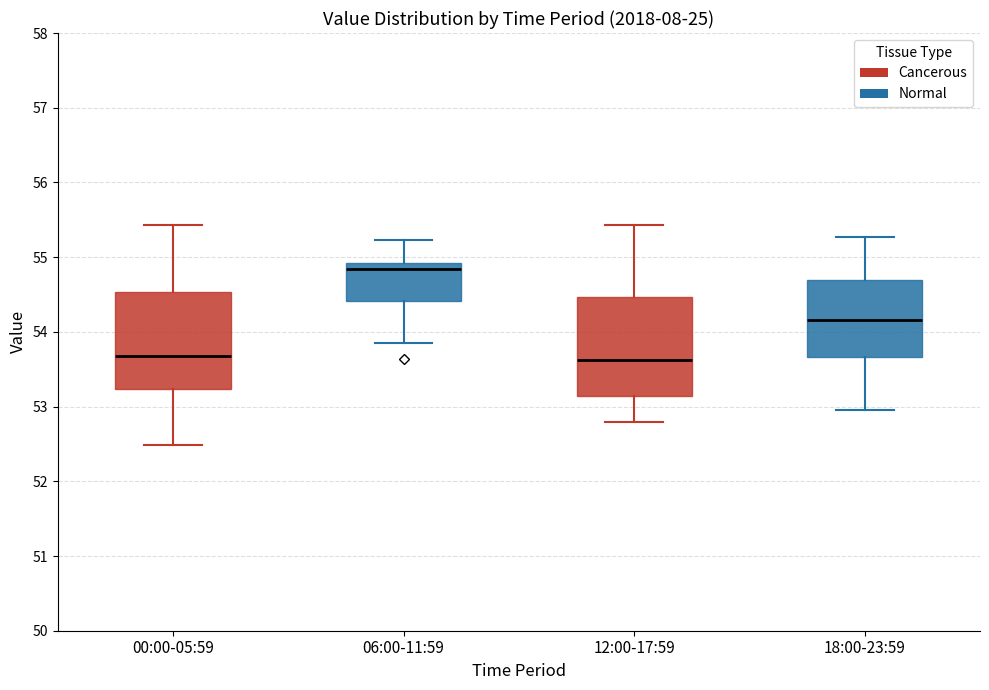

Reading left to right, read every box against the y-axis: the position of its median line, the range the box covers, and the ends of its whiskers. The values are not printed on the chart, so give them approximately, as read against the axis.

00:00-05:59: median 53.7, box 53.2 to 54.5, whiskers 52.5 to 55.4
06:00-11:59: median 54.8, box 54.4 to 54.9, whiskers 53.9 to 55.2
12:00-17:59: median 53.6, box 53.1 to 54.5, whiskers 52.8 to 55.4
18:00-23:59: median 54.2, box 53.7 to 54.7, whiskers 53.0 to 55.3